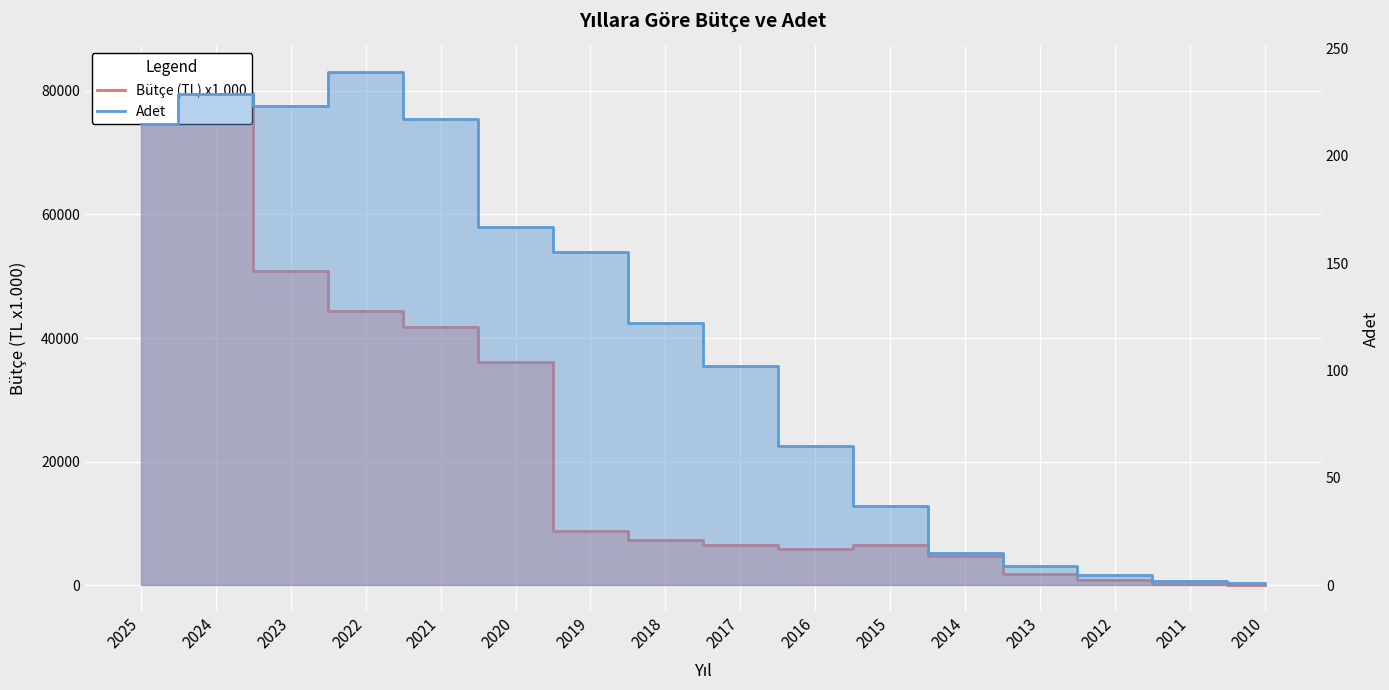

What is the highest value of the Bütçe (TL) x1.000 series?

83033